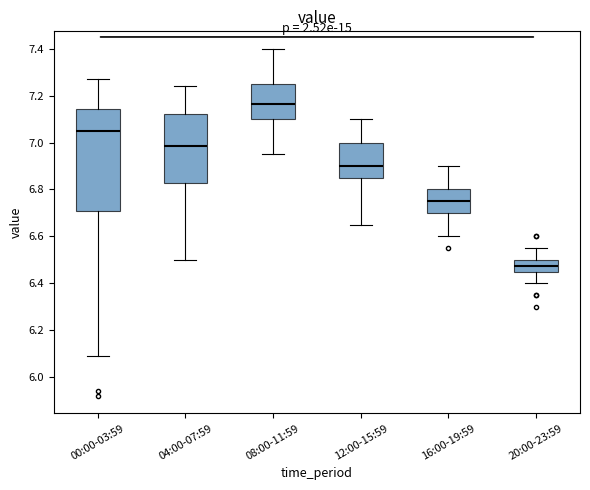

Reading left to right, read every box against the y-axis: the position of its median line, the range the box covers, and the ends of its whiskers. The values are not printed on the chart, so give them approximately, as read against the axis.

00:00-03:59: median 7.06, box 6.72 to 7.14, whiskers 6.10 to 7.28
04:00-07:59: median 6.98, box 6.82 to 7.12, whiskers 6.50 to 7.24
08:00-11:59: median 7.16, box 7.10 to 7.26, whiskers 6.96 to 7.40
12:00-15:59: median 6.90, box 6.86 to 7.00, whiskers 6.66 to 7.10
16:00-19:59: median 6.76, box 6.70 to 6.80, whiskers 6.60 to 6.90
20:00-23:59: median 6.48, box 6.46 to 6.50, whiskers 6.40 to 6.56